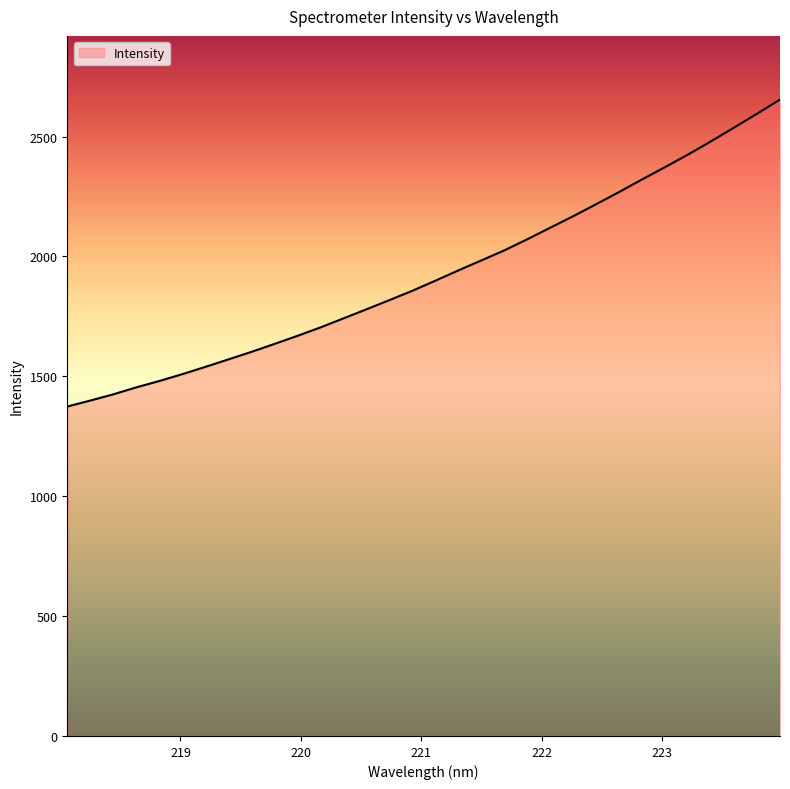

What is the greatest value displayed?

2654.5